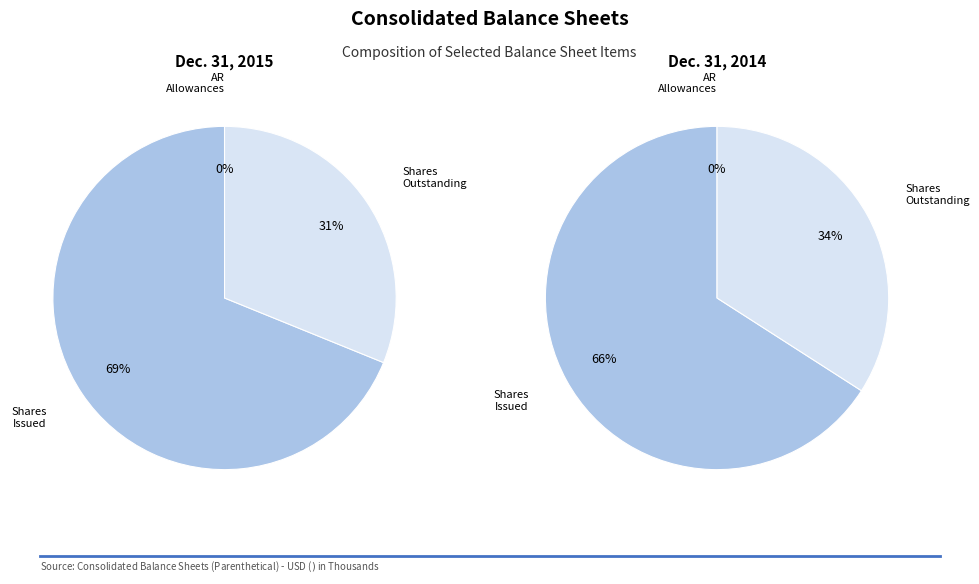

Which category has the biggest portion of the pie?

Common stock shares issued